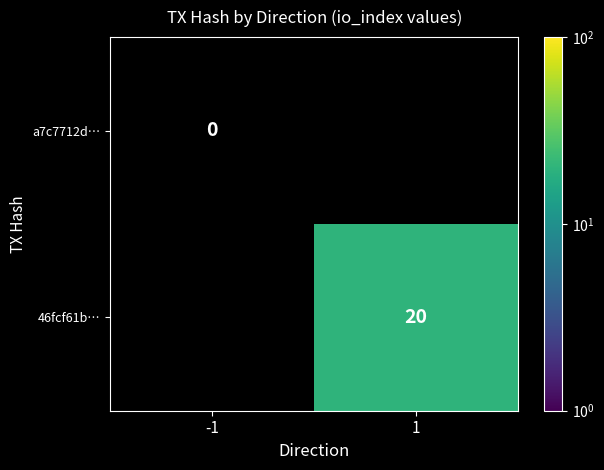

The value of 46fcf61b… at 1 is 20. True or false?

True